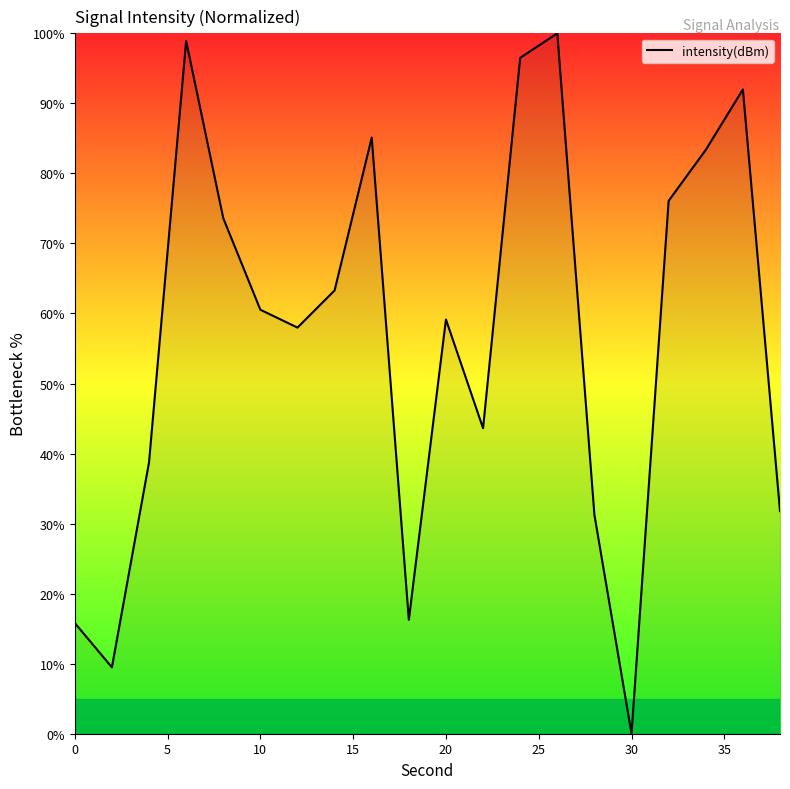

What is the difference between the maximum and minimum values?

100.0